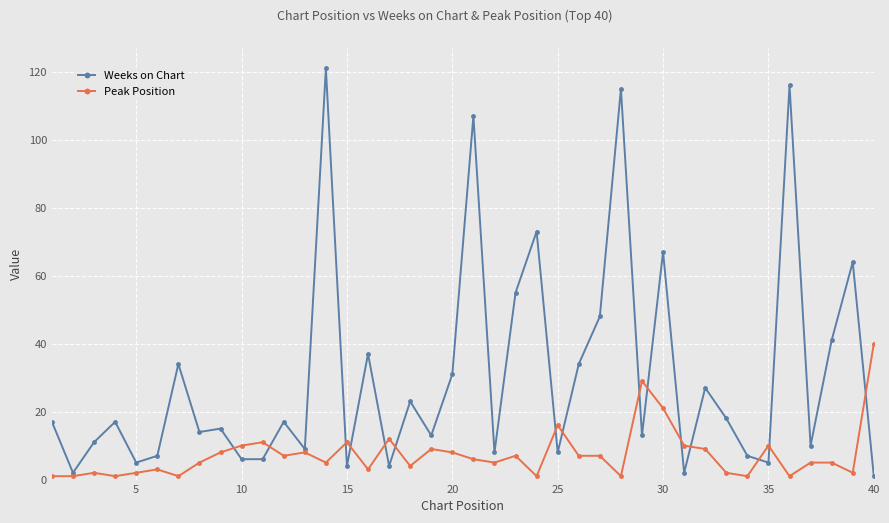

What is the average value of the Weeks on Chart series?

30